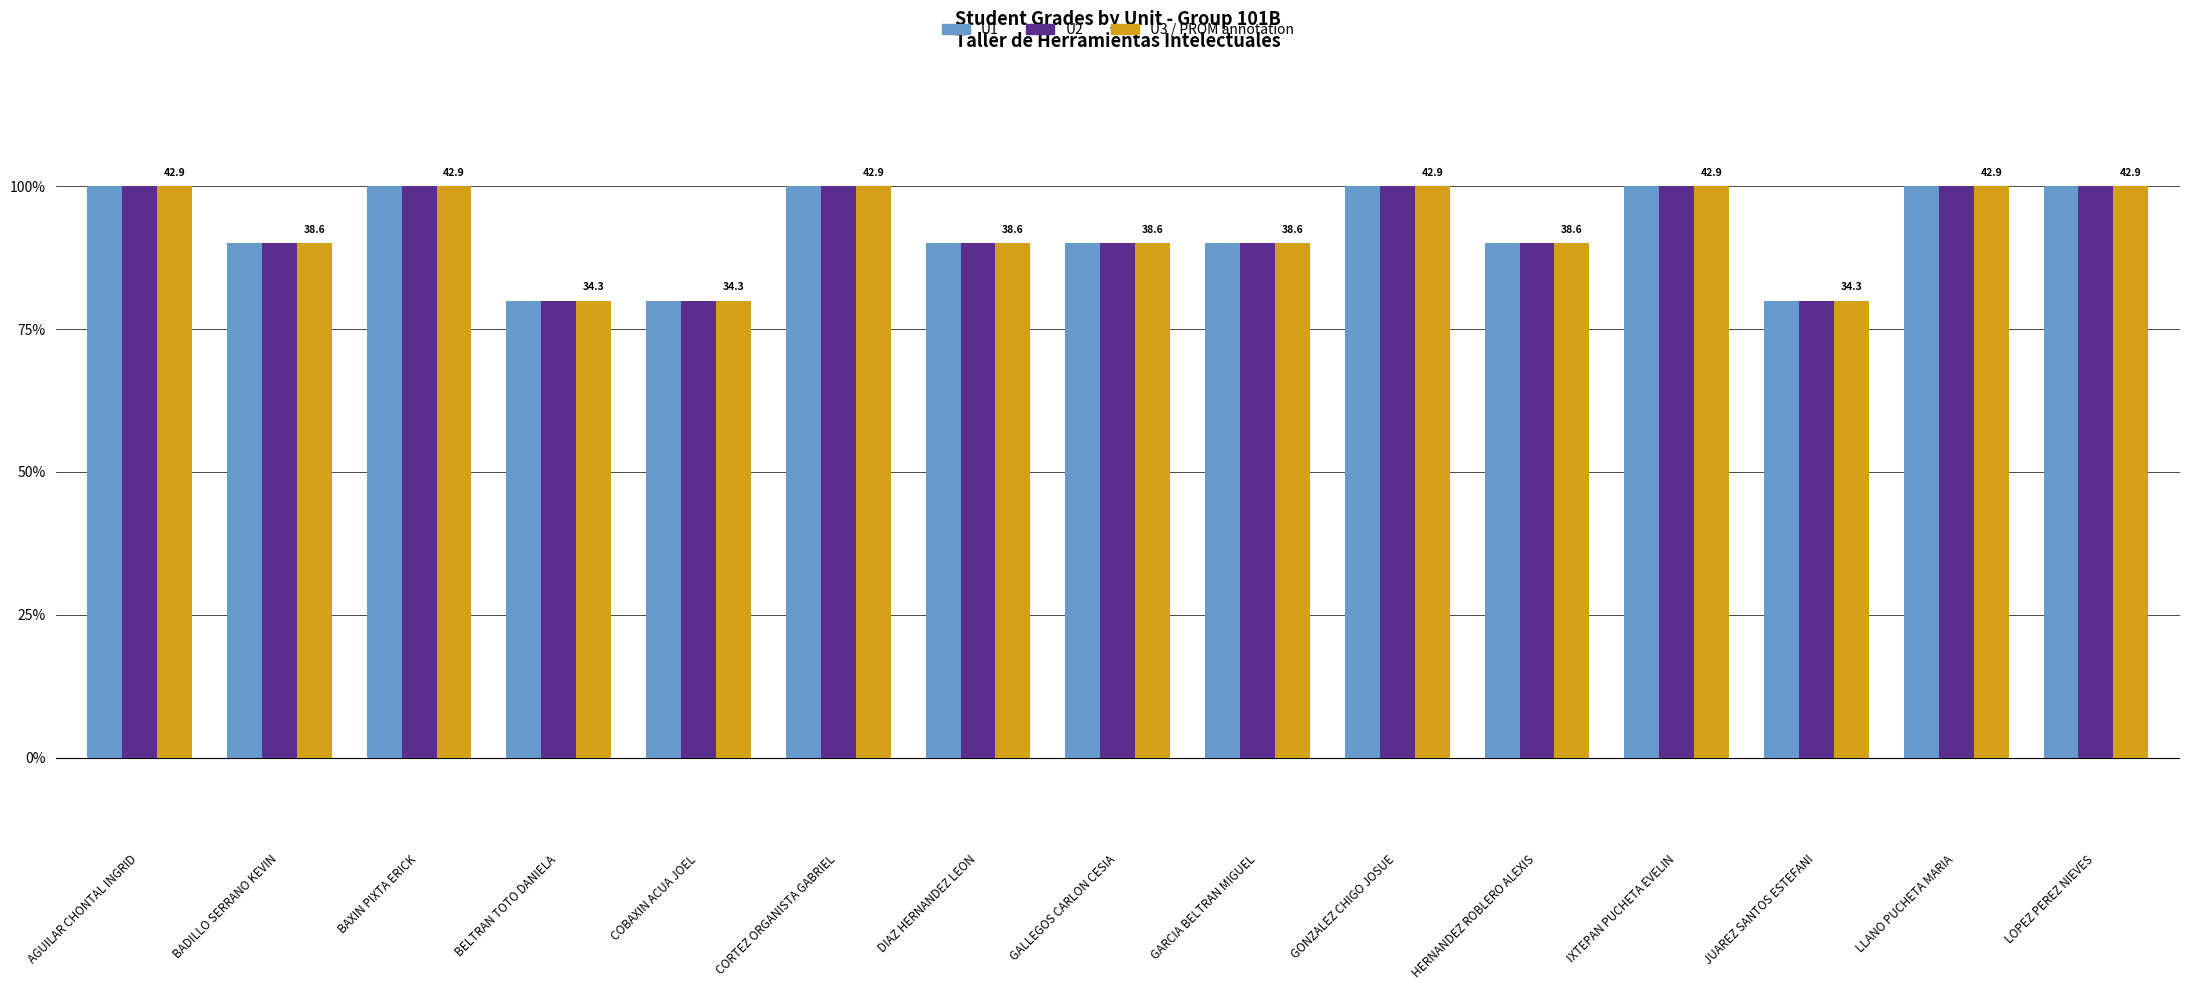

What is the total value across all series at LLANO PUCHETA MARIA?

300